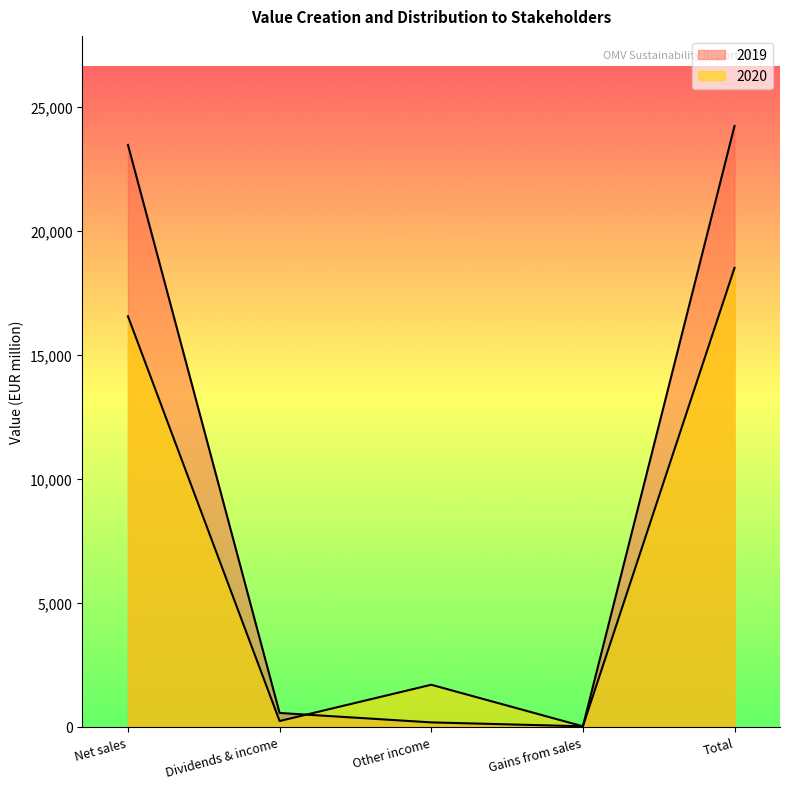

How many lines are shown in the chart?

2